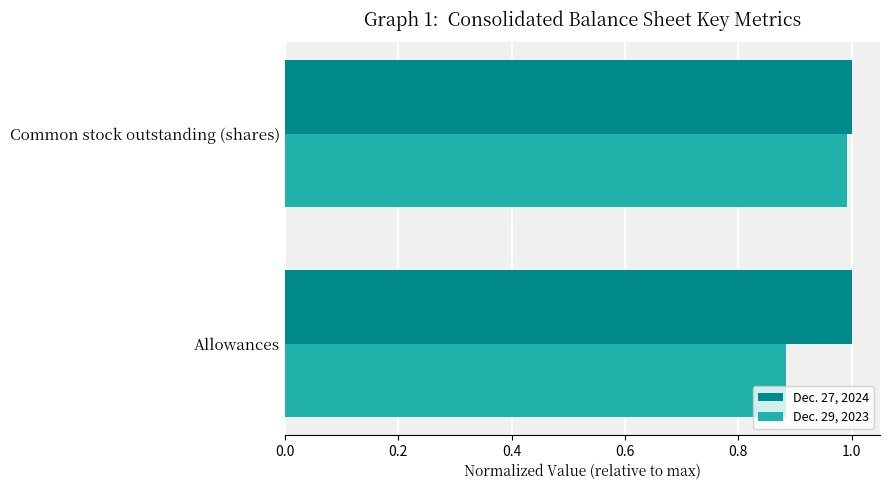

At which label does Dec. 29, 2023 reach its minimum?

Allowances